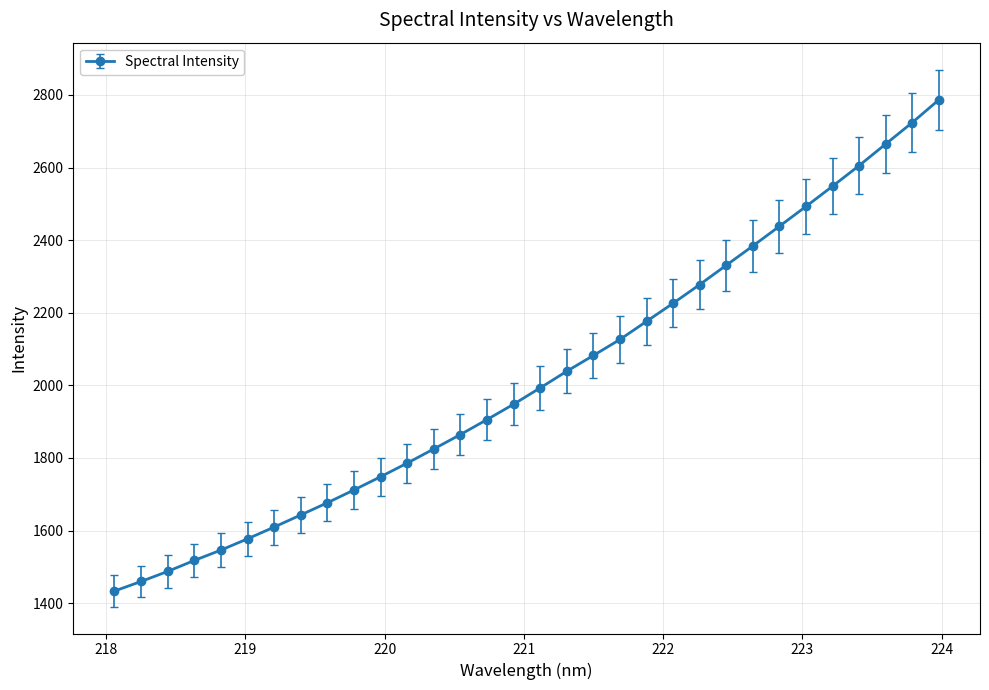

What is the value of the 27th point from the left?

2492.9